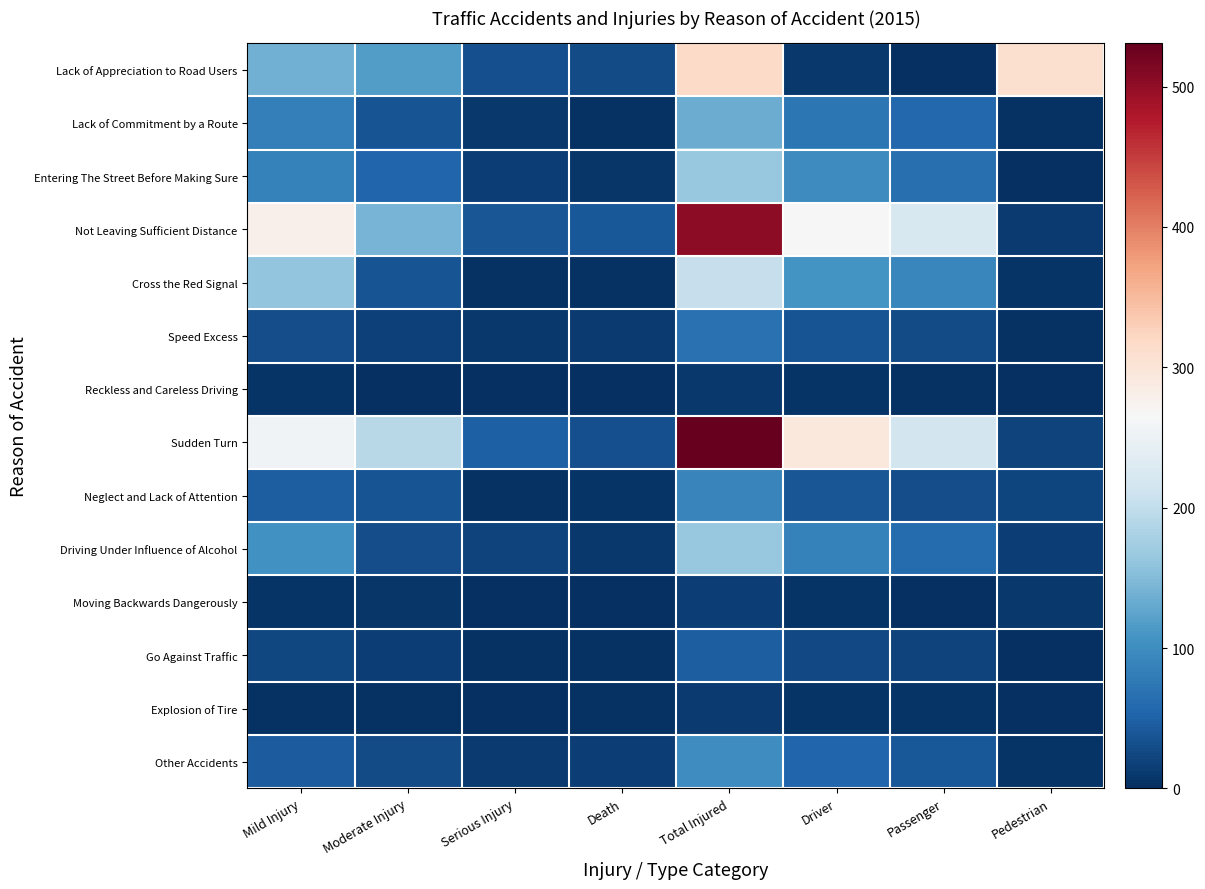

Reading left to right, list all the values displayed in this chart.

Lack of Appreciation to Road Users: Mild Injury=137	Moderate Injury=117	Serious Injury=33	Death=29	Total Injured=316	Driver=9	Passenger=0	Pedestrian=307
Lack of Commitment by a Route: Mild Injury=85	Moderate Injury=37	Serious Injury=9	Death=3	Total Injured=134	Driver=74	Passenger=57	Pedestrian=3
Entering The Street Before Making Sure: Mild Injury=87	Moderate Injury=54	Serious Injury=16	Death=7	Total Injured=164	Driver=98	Passenger=65	Pedestrian=1
Not Leaving Sufficient Distance: Mild Injury=280	Moderate Injury=143	Serious Injury=39	Death=40	Total Injured=502	Driver=266	Passenger=224	Pedestrian=12
Cross the Red Signal: Mild Injury=161	Moderate Injury=36	Serious Injury=4	Death=3	Total Injured=204	Driver=106	Passenger=93	Pedestrian=5
Speed Excess: Mild Injury=30	Moderate Injury=17	Serious Injury=9	Death=11	Total Injured=67	Driver=37	Passenger=27	Pedestrian=3
Reckless and Careless Driving: Mild Injury=6	Moderate Injury=1	Serious Injury=0	Death=2	Total Injured=9	Driver=6	Passenger=3	Pedestrian=0
Sudden Turn: Mild Injury=257	Moderate Injury=192	Serious Injury=49	Death=33	Total Injured=531	Driver=294	Passenger=217	Pedestrian=20
Neglect and Lack of Attention: Mild Injury=46	Moderate Injury=37	Serious Injury=3	Death=5	Total Injured=91	Driver=39	Passenger=31	Pedestrian=21
Driving Under Influence of Alcohol: Mild Injury=105	Moderate Injury=30	Serious Injury=20	Death=9	Total Injured=164	Driver=87	Passenger=61	Pedestrian=16
Moving Backwards Dangerously: Mild Injury=6	Moderate Injury=8	Serious Injury=0	Death=2	Total Injured=16	Driver=5	Passenger=1	Pedestrian=10
Go Against Traffic: Mild Injury=24	Moderate Injury=15	Serious Injury=4	Death=3	Total Injured=46	Driver=26	Passenger=20	Pedestrian=0
Explosion of Tire: Mild Injury=4	Moderate Injury=4	Serious Injury=0	Death=3	Total Injured=11	Driver=5	Passenger=6	Pedestrian=0
Other Accidents: Mild Injury=45	Moderate Injury=29	Serious Injury=11	Death=16	Total Injured=101	Driver=56	Passenger=40	Pedestrian=5